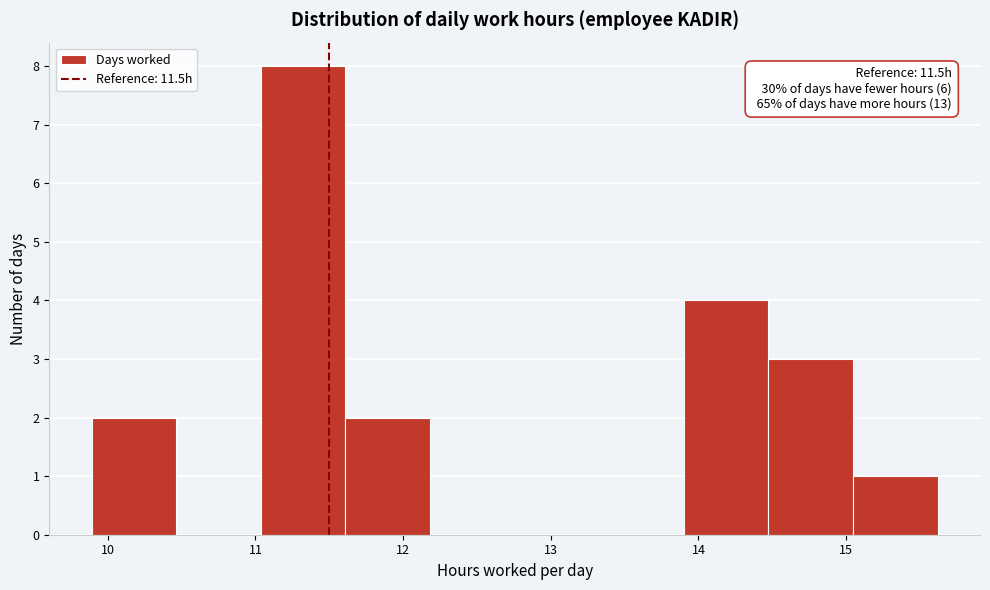

Over which range of the x-axis is the bar tallest?

11.0 to 11.6